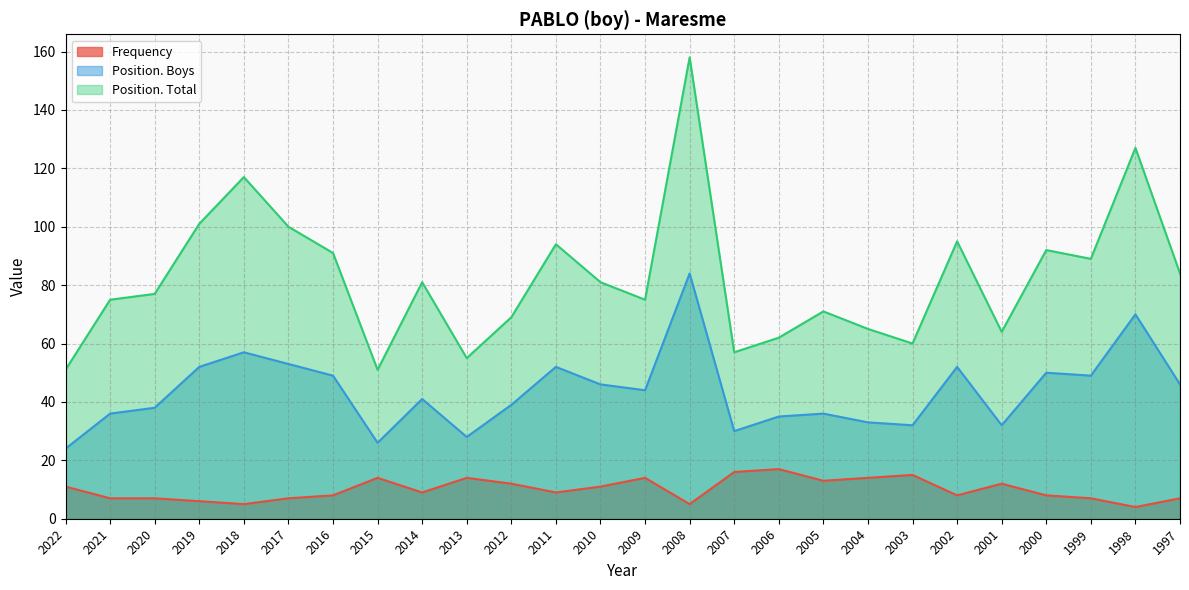

True or false: Position. Boys has a value of 32 at 2003.

True